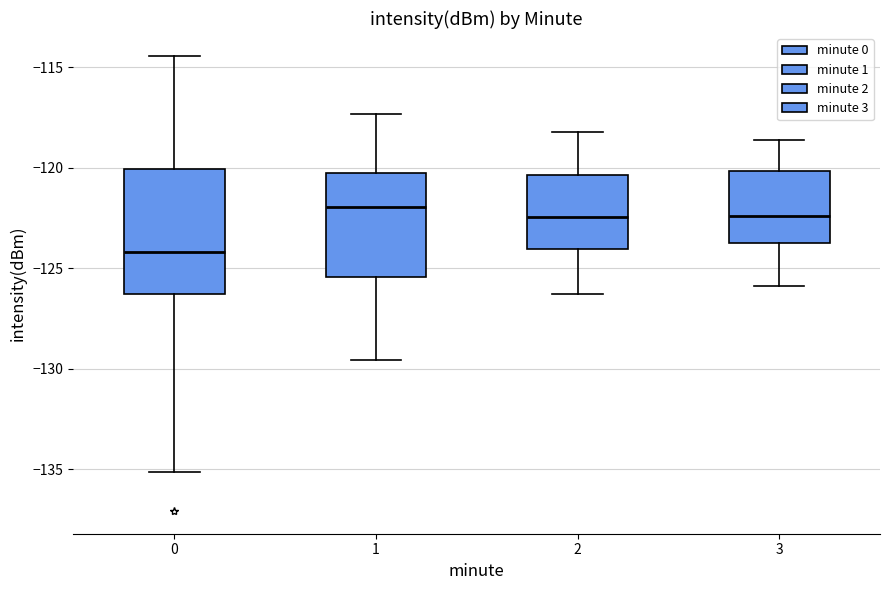

Reading left to right, transcribe this box plot: for each box, give where its median line is, the range the box spans, and where its two whiskers end, as read against the y-axis. The values are not printed on the chart, so give them approximately, as read against the axis.

0: median -124.0, box -126.5 to -120.0, whiskers -135.0 to -114.5
1: median -122.0, box -125.5 to -120.0, whiskers -129.5 to -117.5
2: median -122.5, box -124.0 to -120.5, whiskers -126.5 to -118.0
3: median -122.5, box -123.5 to -120.0, whiskers -126.0 to -118.5